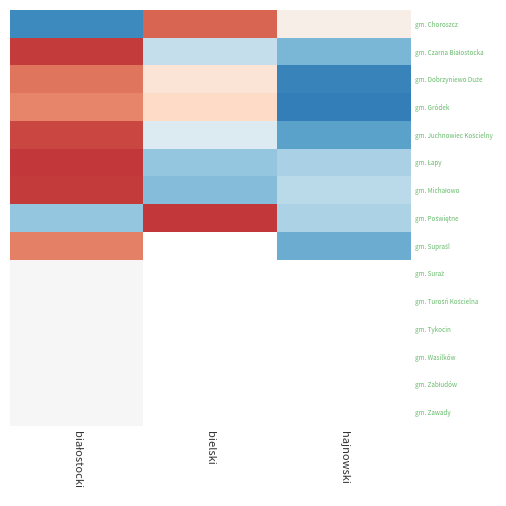

Which category has the highest value across all series?

białostocki